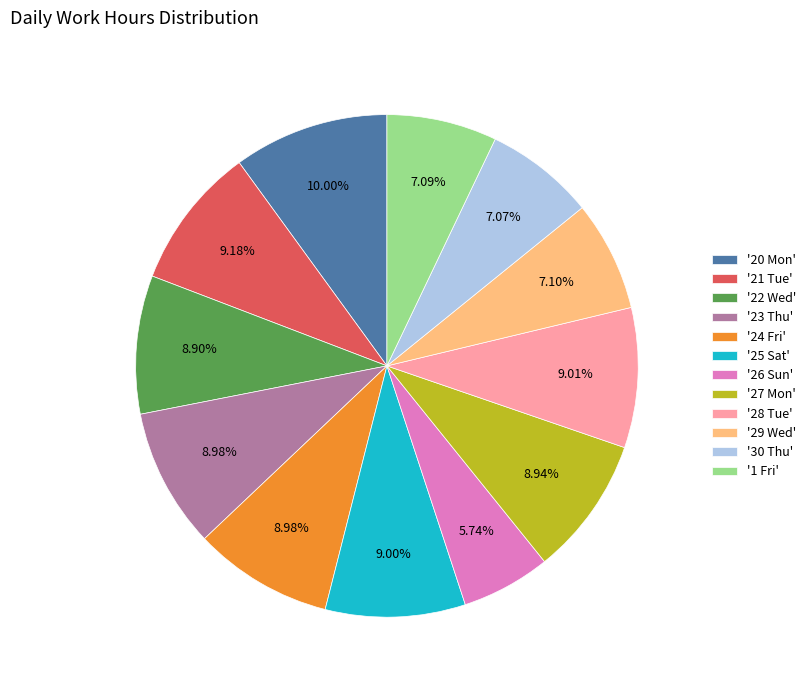

Does '26 Sun' account for over 50% of the chart?

No